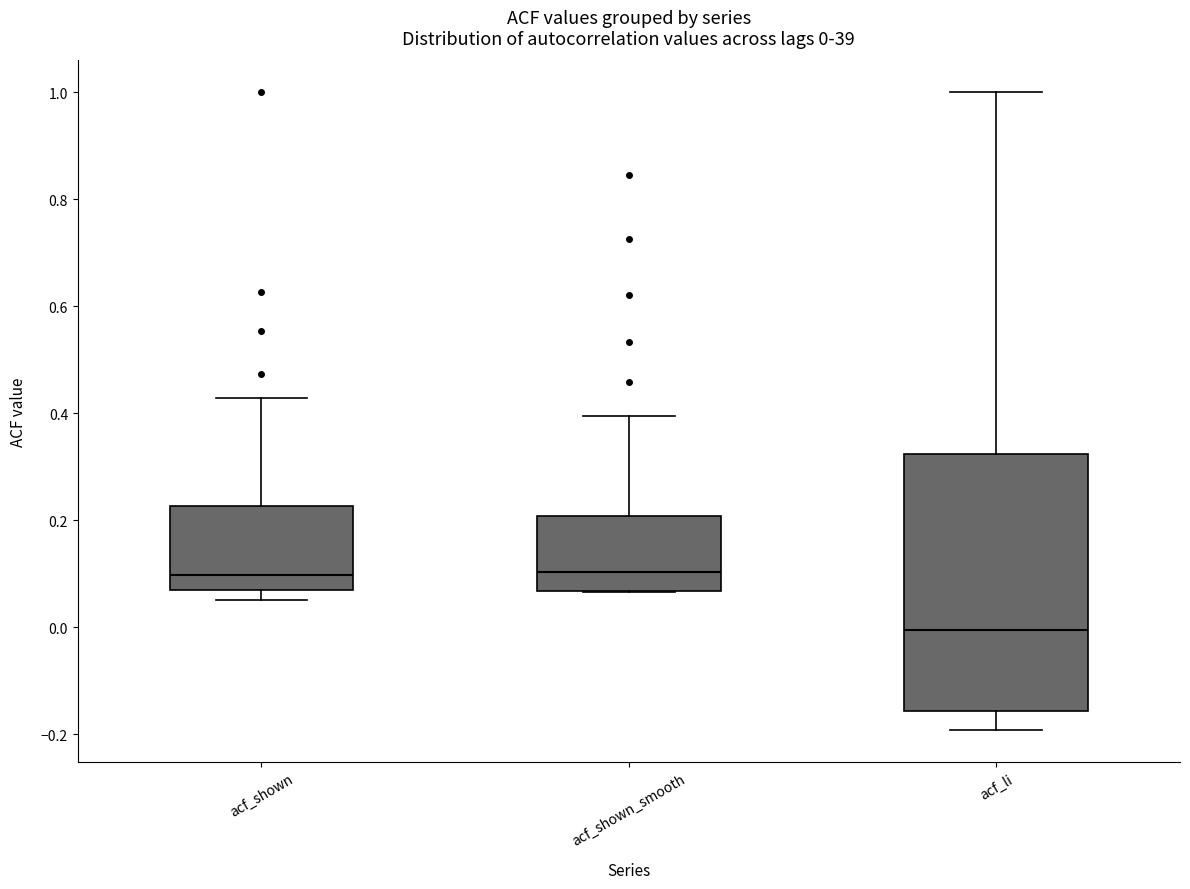

Which box has the lowest median line?

acf_li